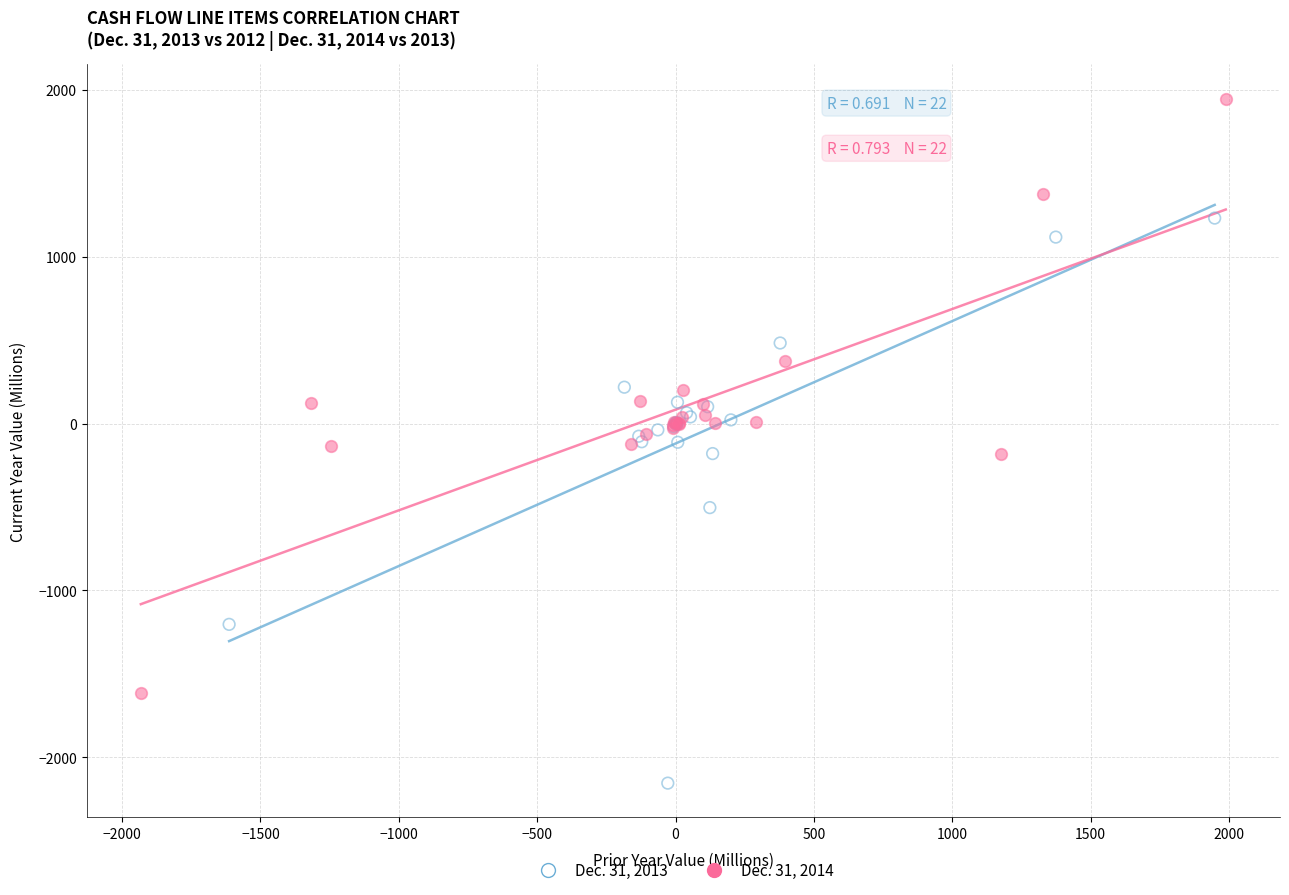

Which series reaches the minimum Y coordinate?

Dec. 31, 2013